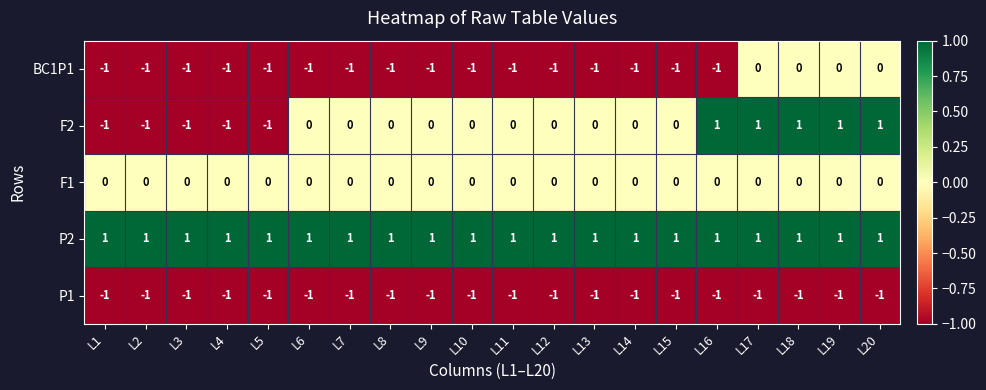

The value of P1 at L19 is -1. True or false?

True